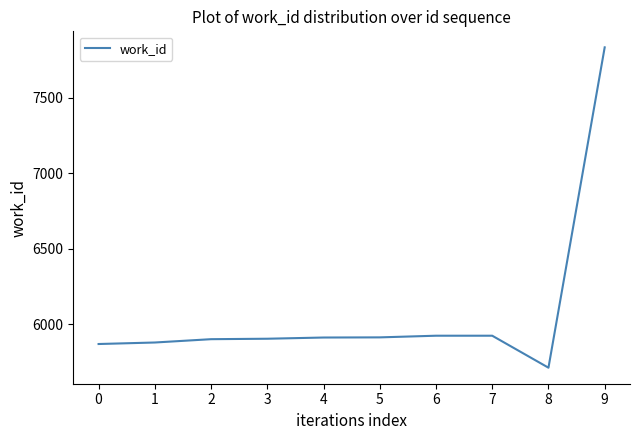

What is the difference between the maximum and minimum values?

2123